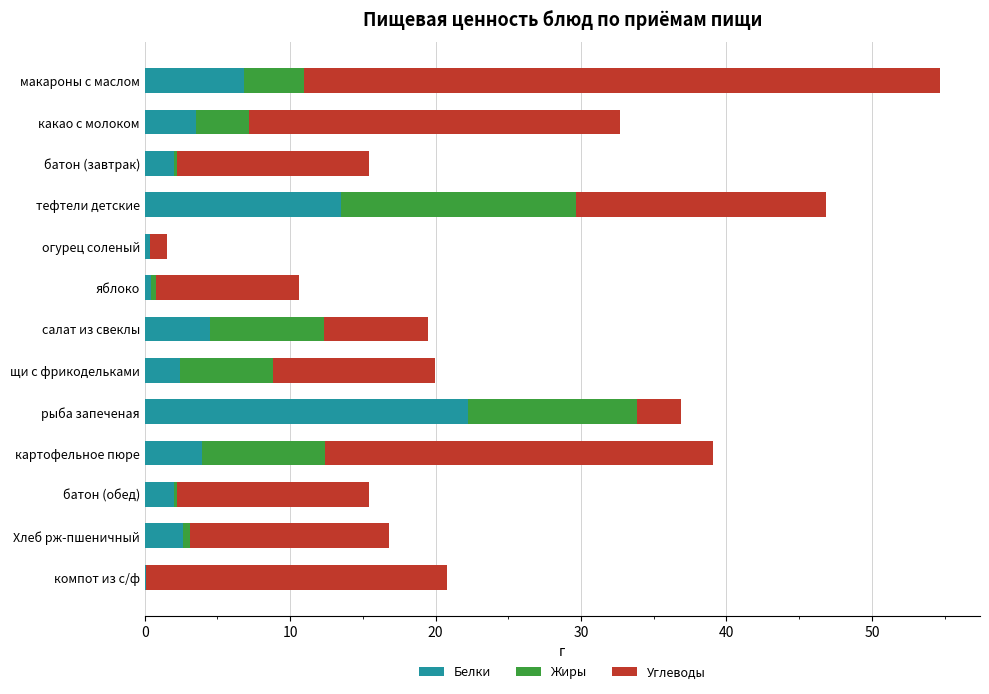

The value of Белки at макароны с маслом is 6.8. True or false?

True